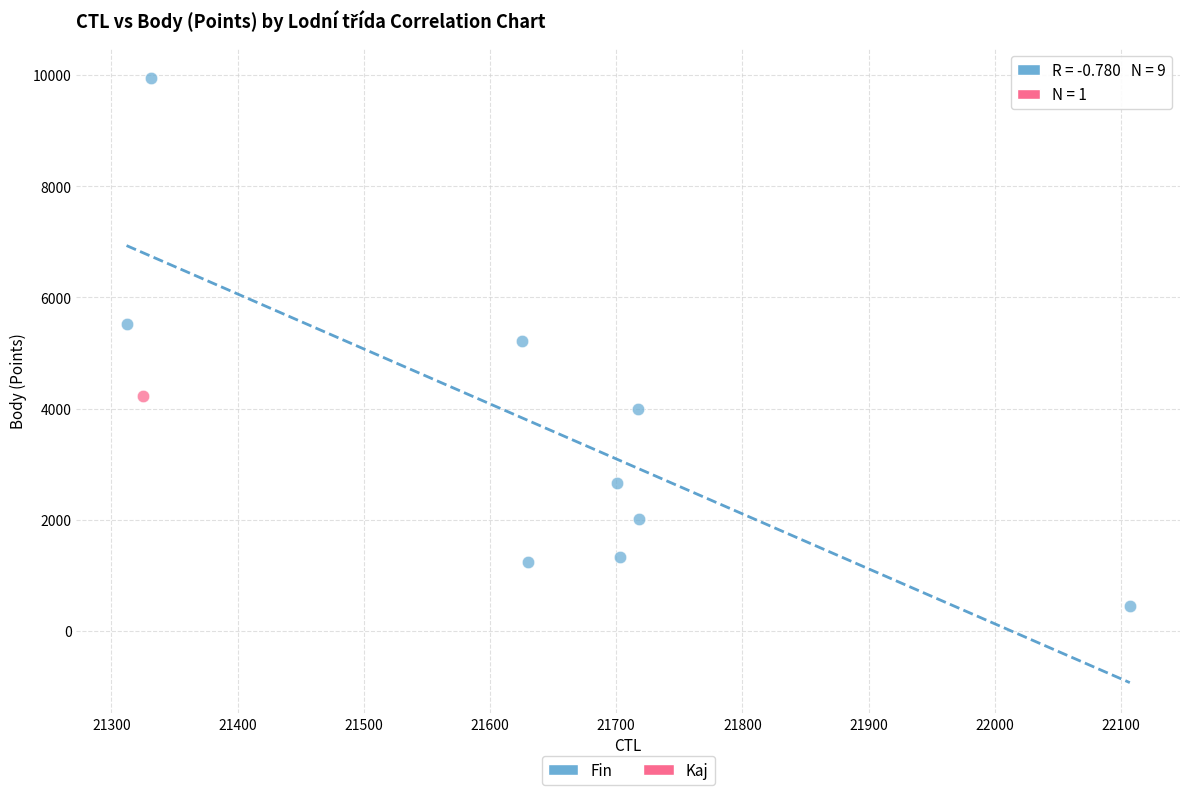

What are all the series names shown in the legend?

Fin, Kaj